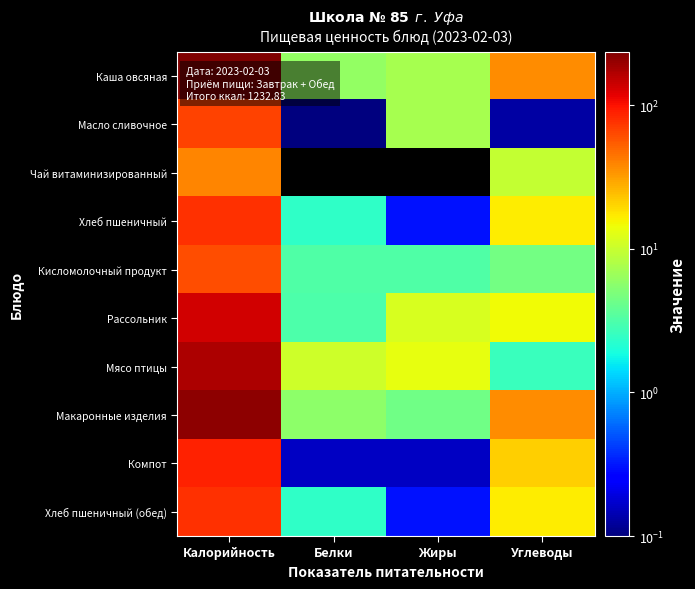

What is the difference between the highest and lowest values at Жиры?

13.5